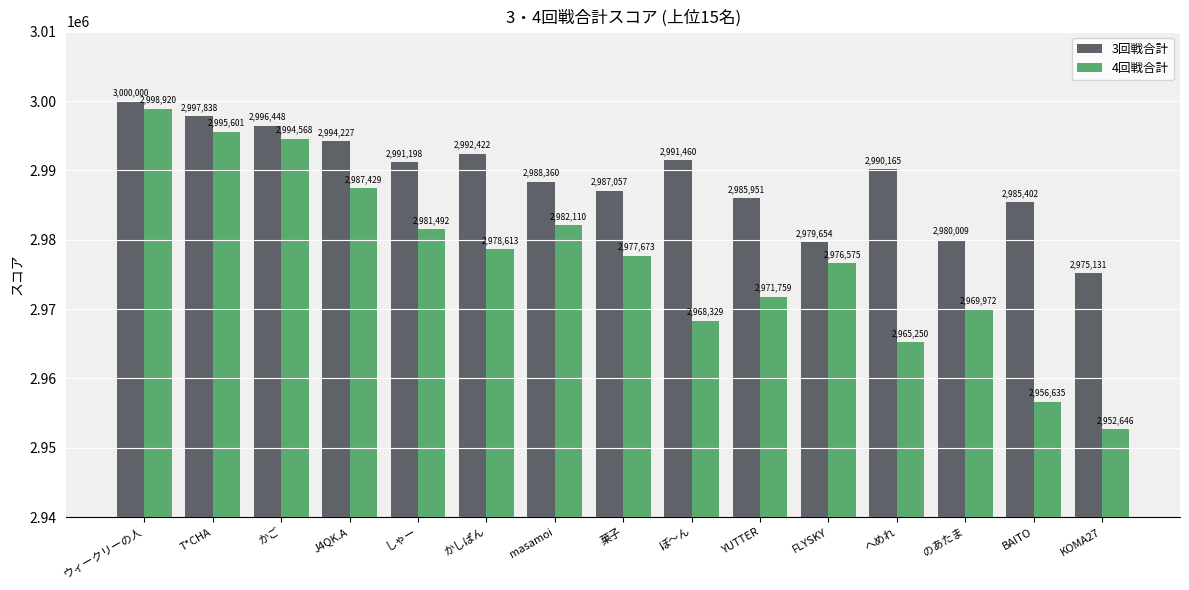

Reading left to right, extract all data points from this chart.

3回戦合計: ウィークリーの人=3000000	T*CHA=2997838	かご=2996448	J4QK.A=2994227	しゃー=2991198	かしぱん=2992422	masamoi=2988360	菓子=2987057	ぼ〜ん=2991460	YUTTER=2985951	FLYSKY=2979654	へめれ=2990165	のあたま=2980009	BAITO=2985402	KOMA27=2975131
4回戦合計: ウィークリーの人=2998920	T*CHA=2995601	かご=2994568	J4QK.A=2987429	しゃー=2981492	かしぱん=2978613	masamoi=2982110	菓子=2977673	ぼ〜ん=2968329	YUTTER=2971759	FLYSKY=2976575	へめれ=2965250	のあたま=2969972	BAITO=2956635	KOMA27=2952646